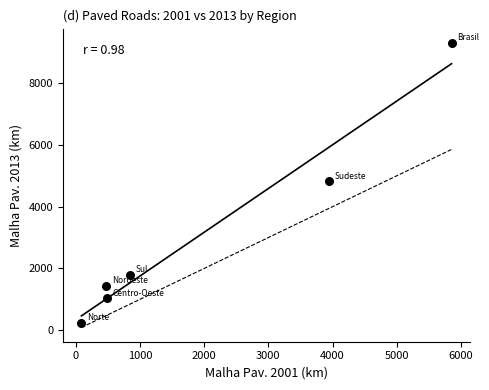

What is the average Y value?

3101.4